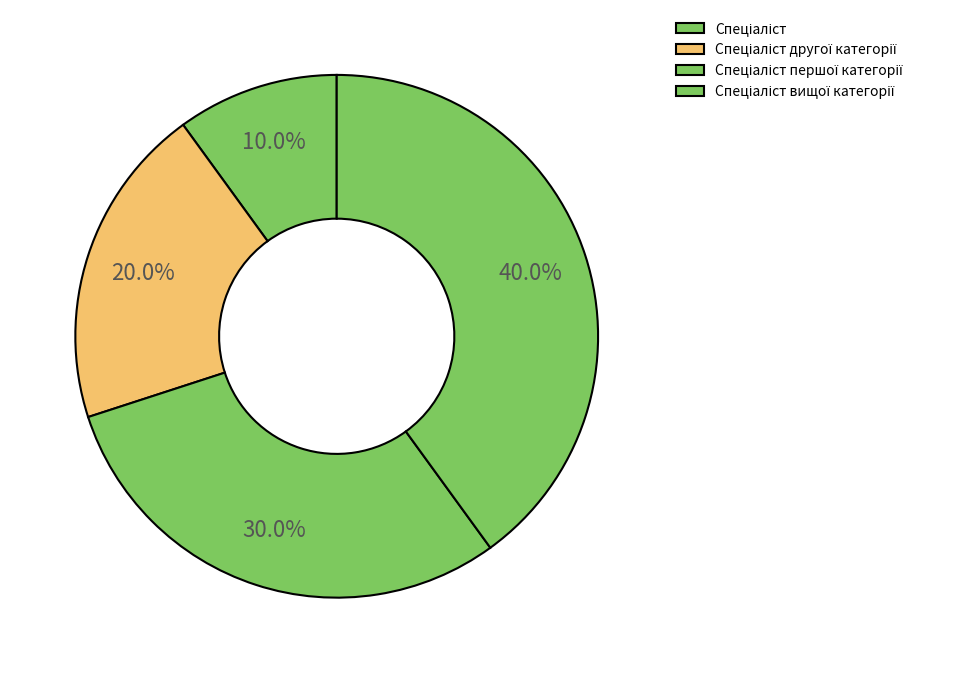

To the nearest percent, what is the average slice percentage?

25%